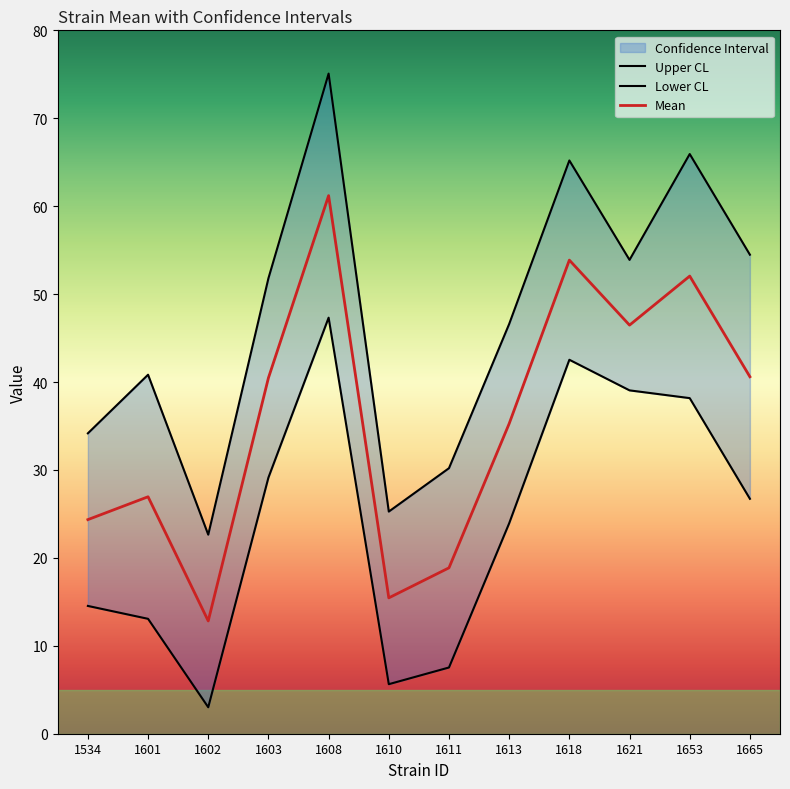

At which category is the sum across all series the highest?

1608